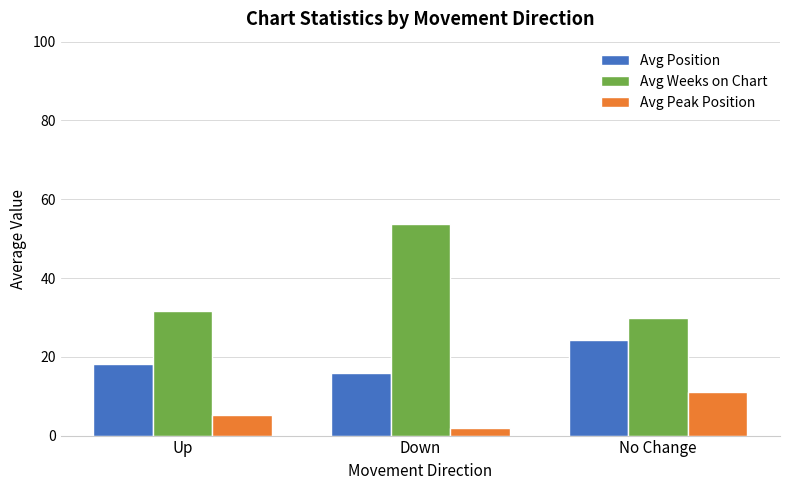

Is the value of Avg Peak Position at No Change greater than the value of Avg Weeks on Chart at Down?

No